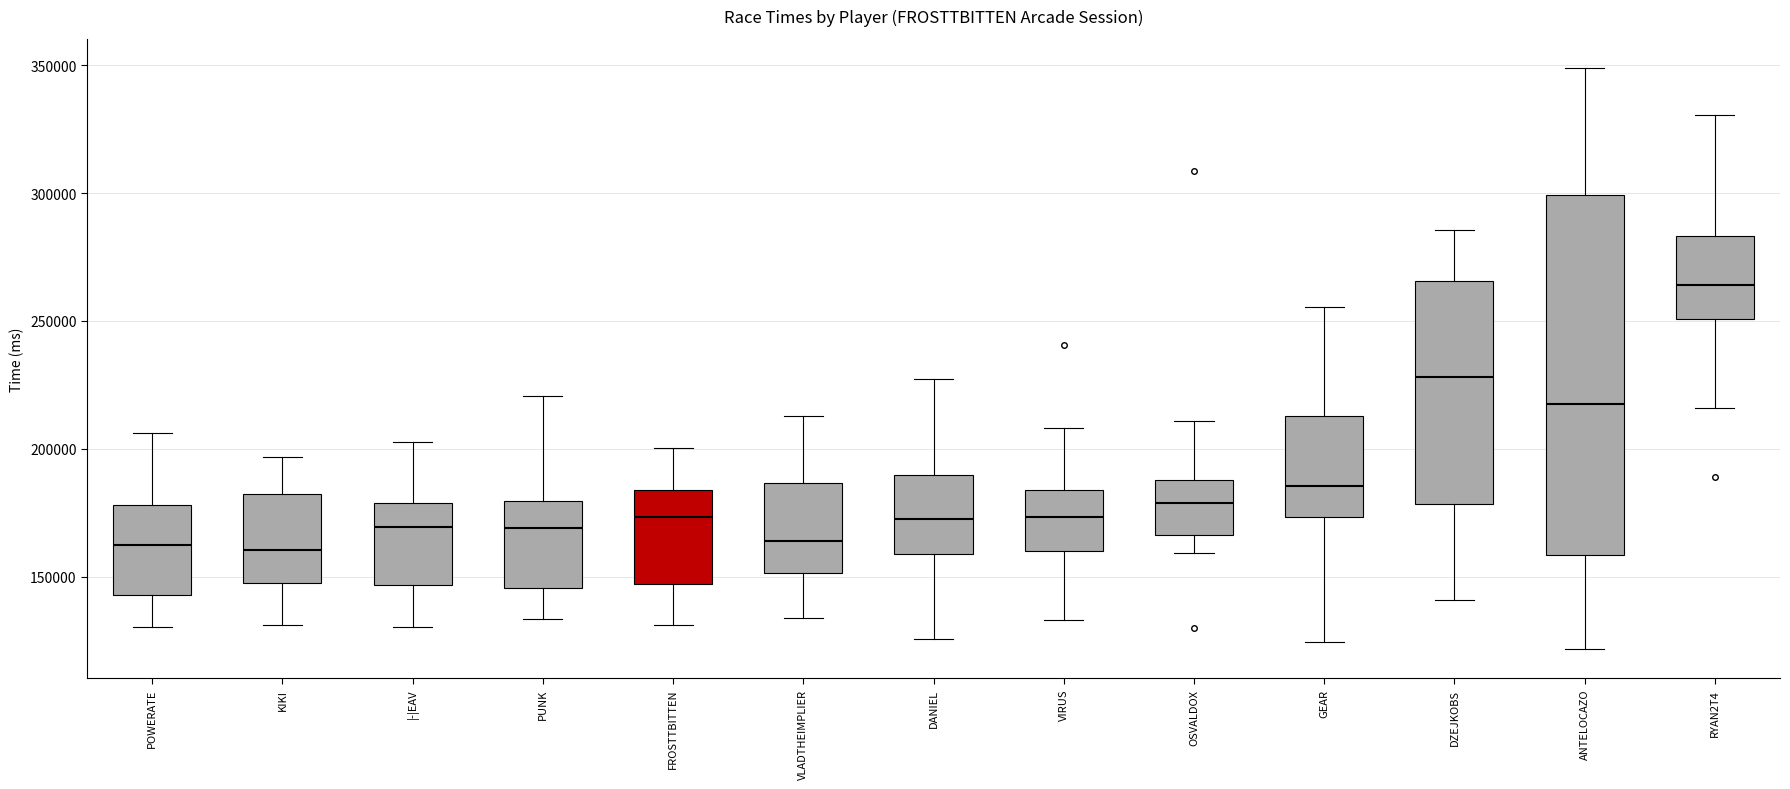

Comparing the boxes themselves (not the whiskers), which one is the tallest?

ANTELOCAZO